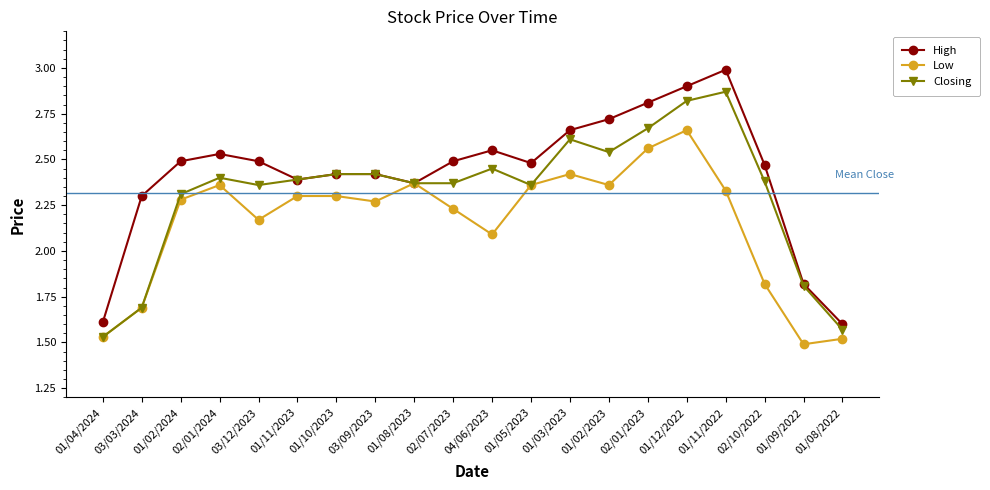

Which series has the widest spread of values?

High